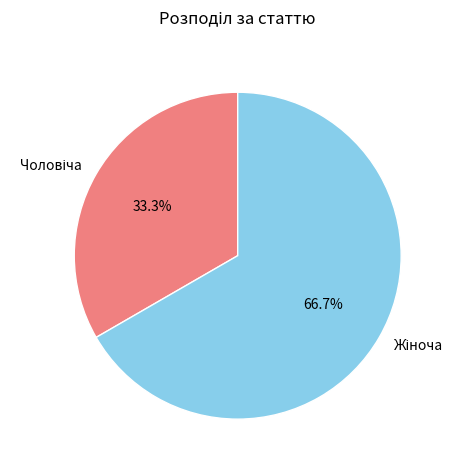

Which category has the smallest portion of the pie?

Чоловіча